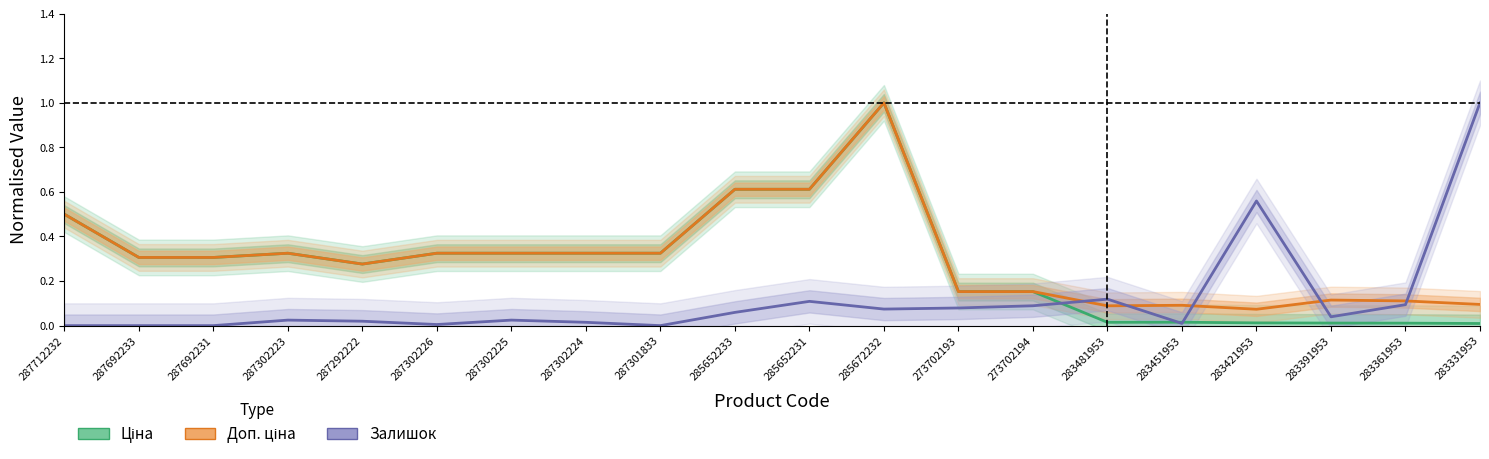

At which category does Ціна reach its first local peak?

287302223